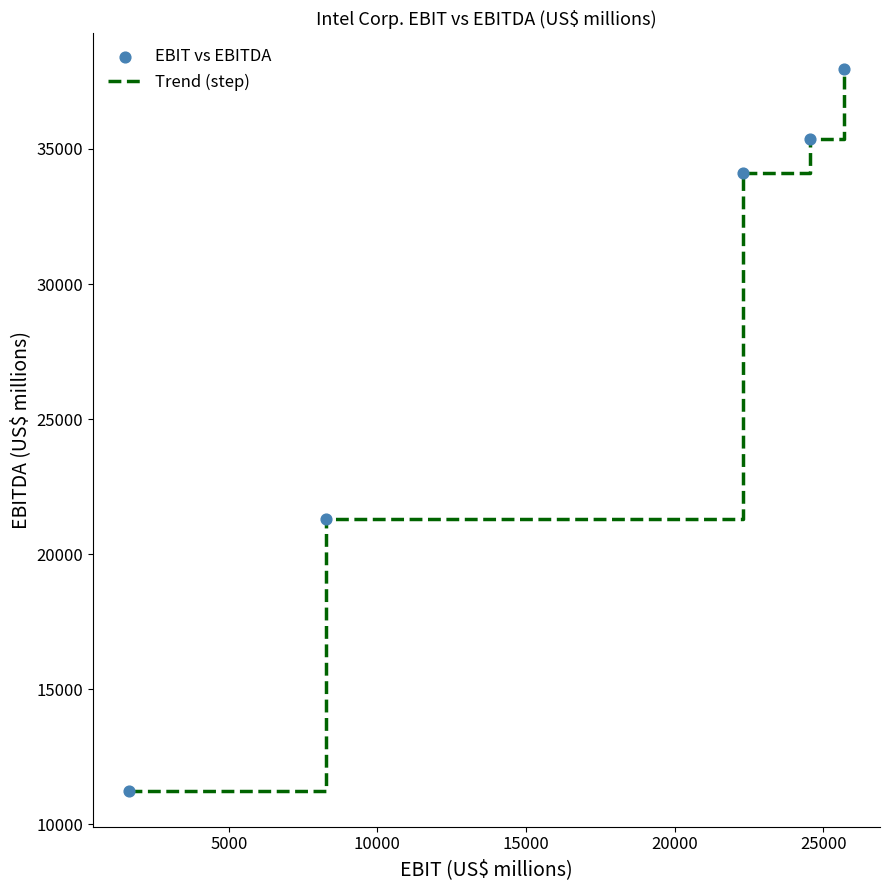

True or false: the data has more than 1 interior local peaks.

False